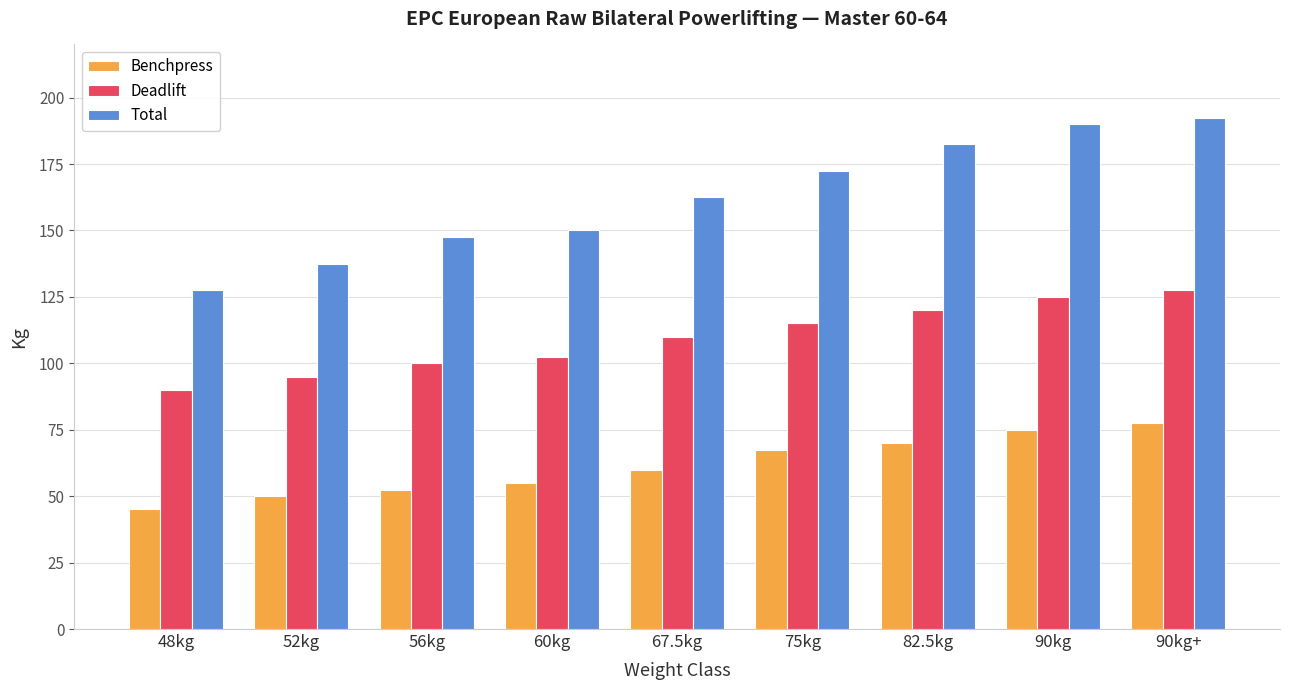

At how many categories does at least one series exceed 123?

9